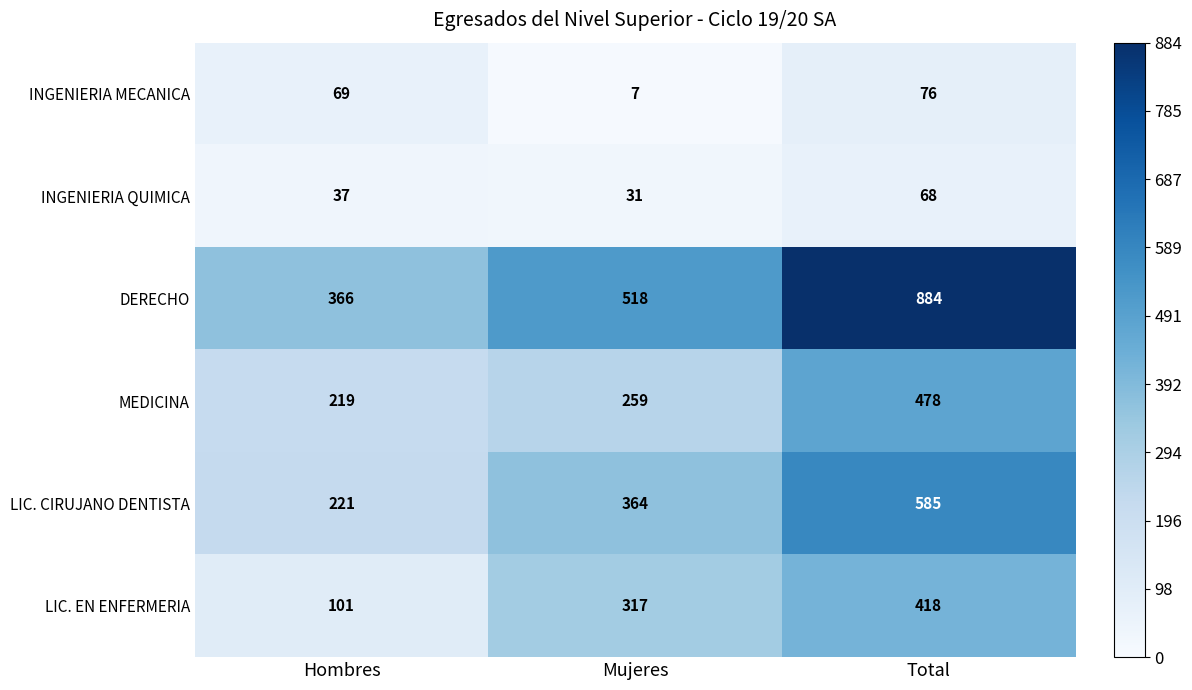

What is the sum of all INGENIERIA QUIMICA values?

136